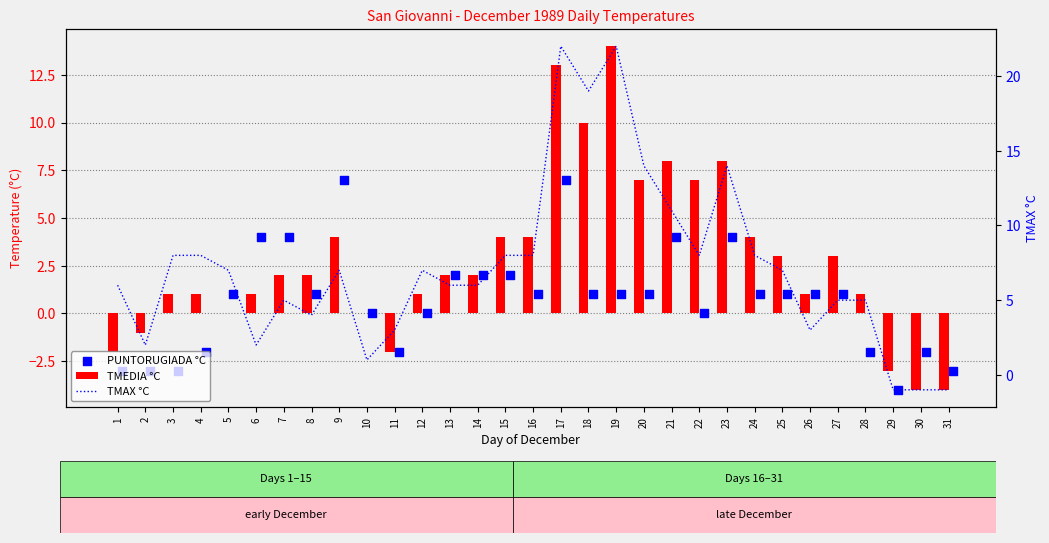

Which series has the largest total across all categories?

TMAX °C